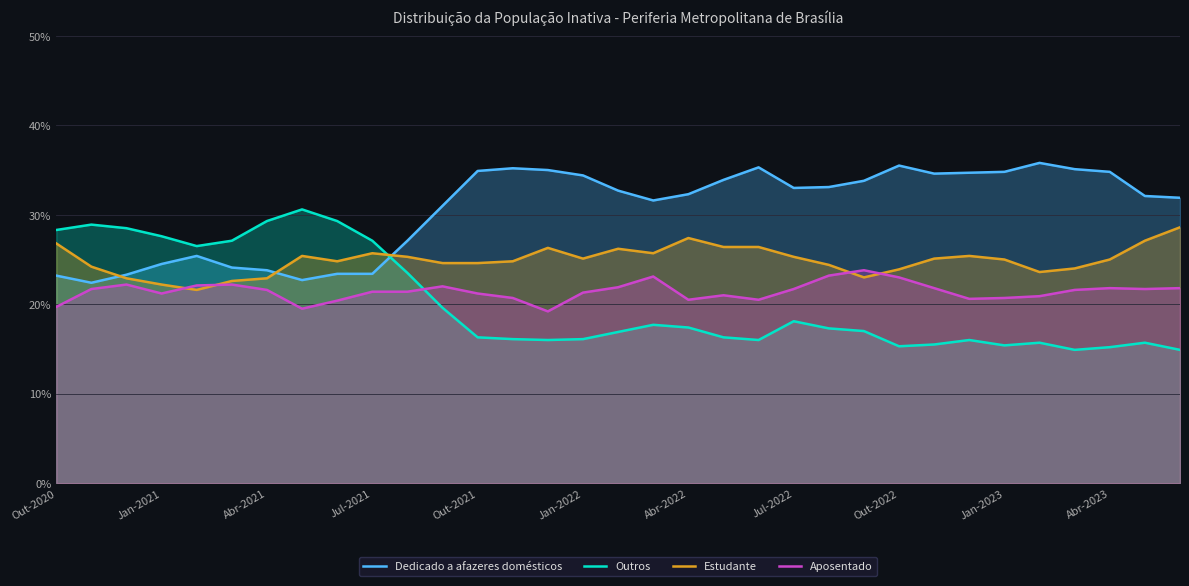

Where does the Dedicado a afazeres domésticos series first go above 32?

Out-2021